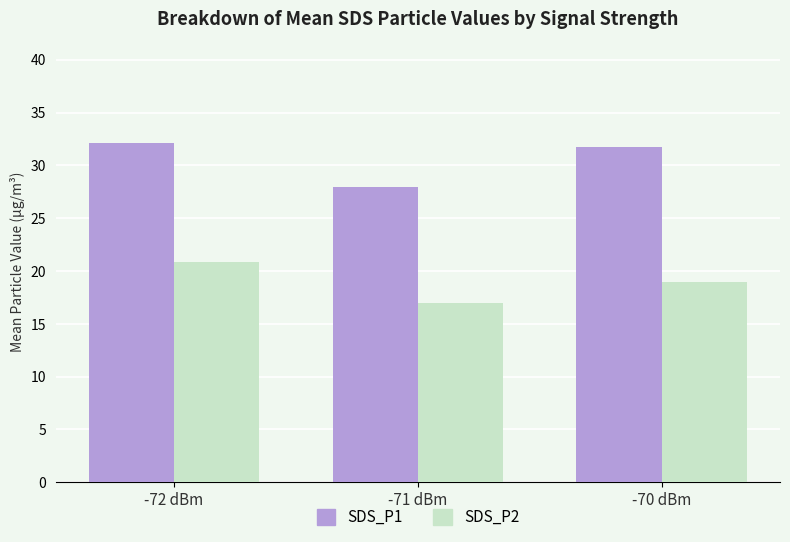

Is it true that SDS_P1 equals 45.8 at -71 dBm?

False